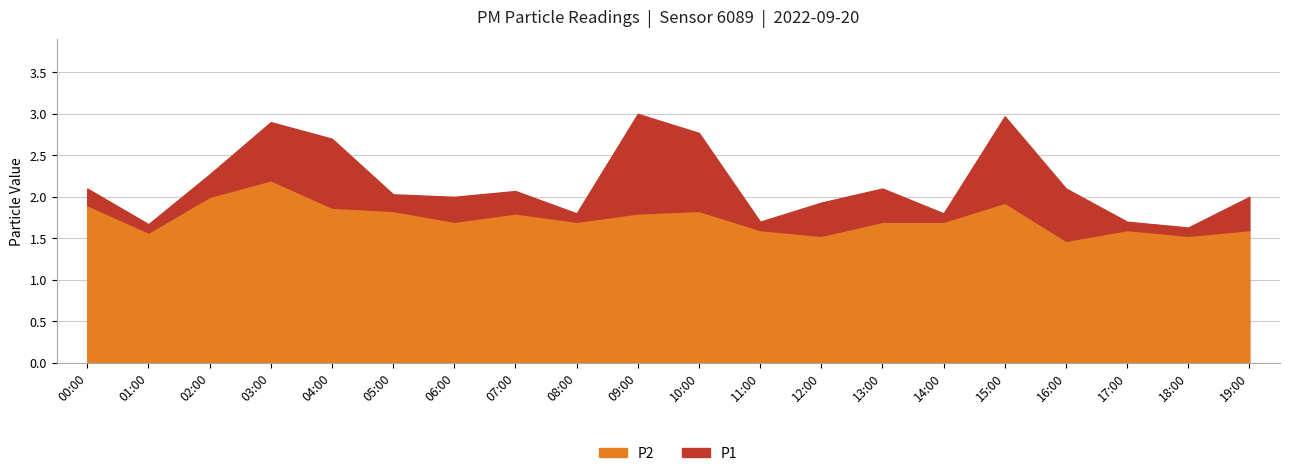

The value of P1 at 07:00 is 2.1. True or false?

True